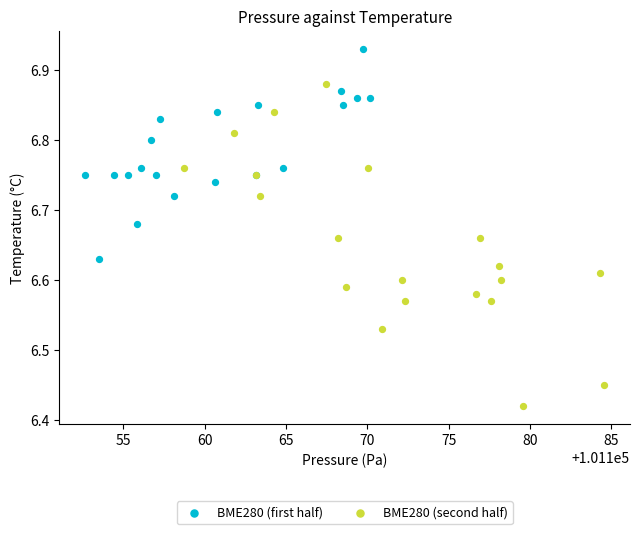

Which series reaches the minimum Y coordinate?

BME280 (second half)